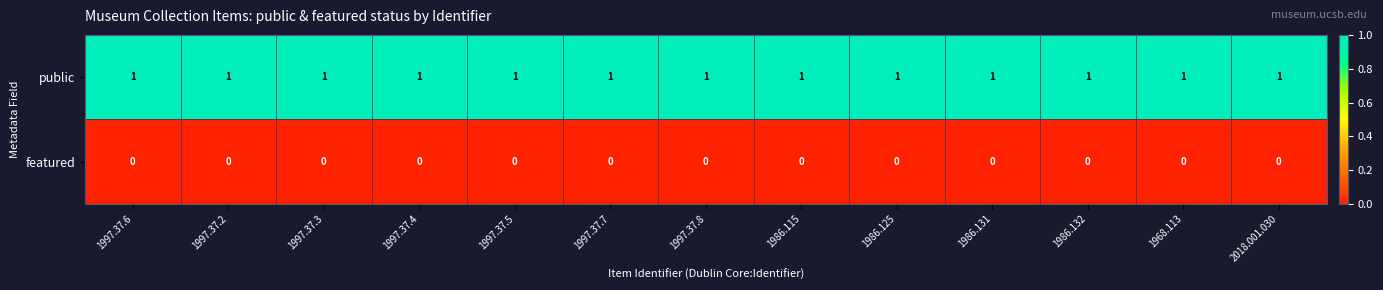

List the series in order of their overall mean, highest first.

public, featured